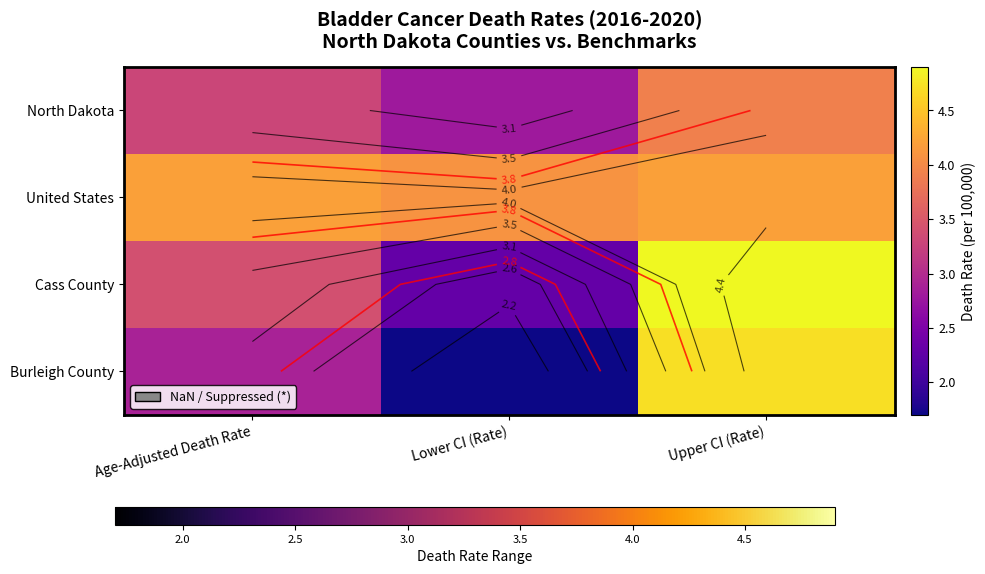

True or false: Burleigh County has a value of 1.7 at Lower CI (Rate).

True